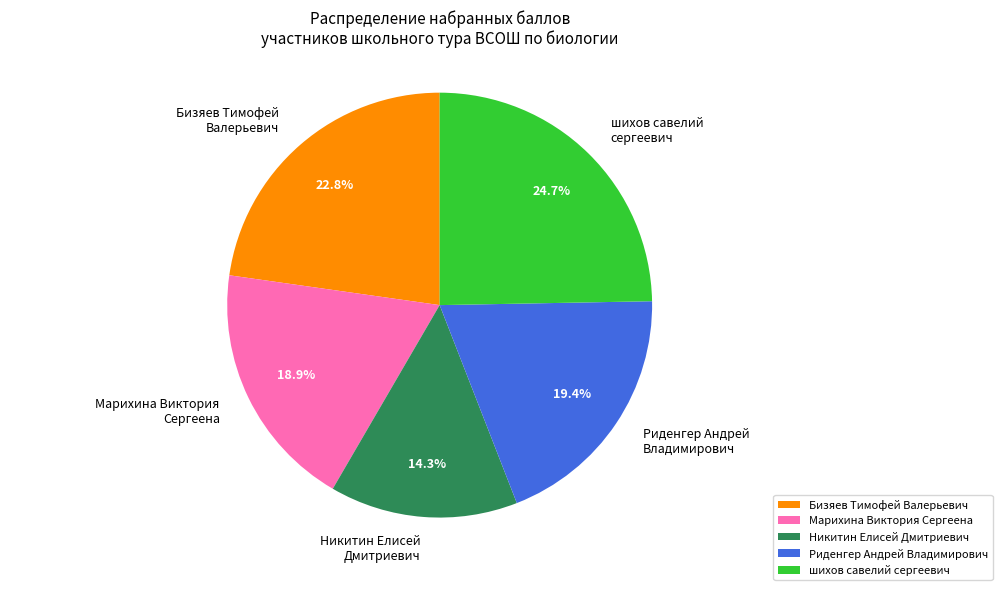

What is the ratio of the value at Марихина Виктория Сергеена to the value at Никитин Елисей Дмитриевич?

1.3